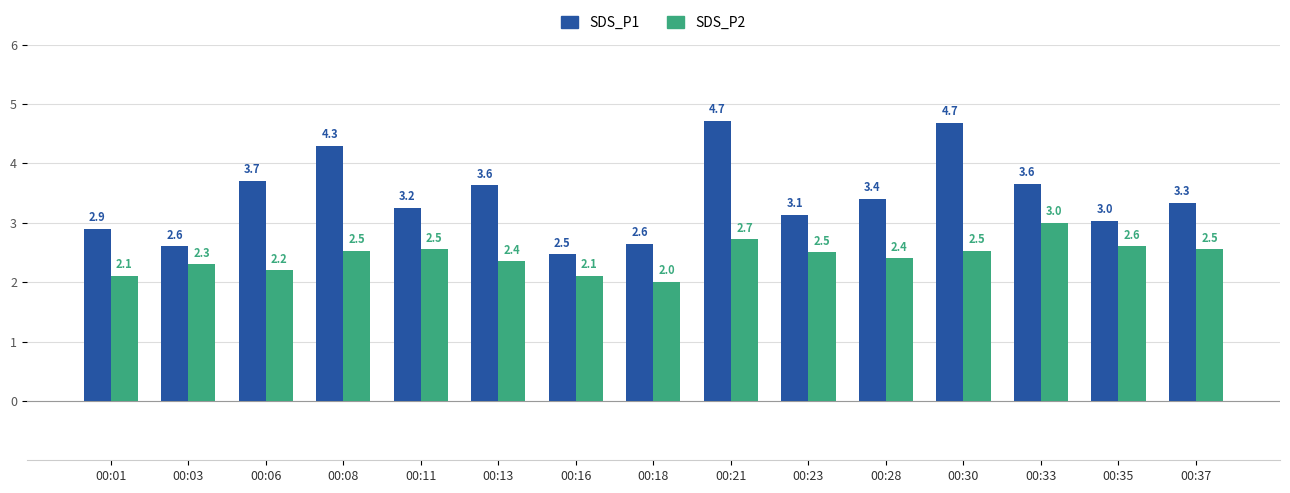

Where does the SDS_P1 series first go above 3?

00:06